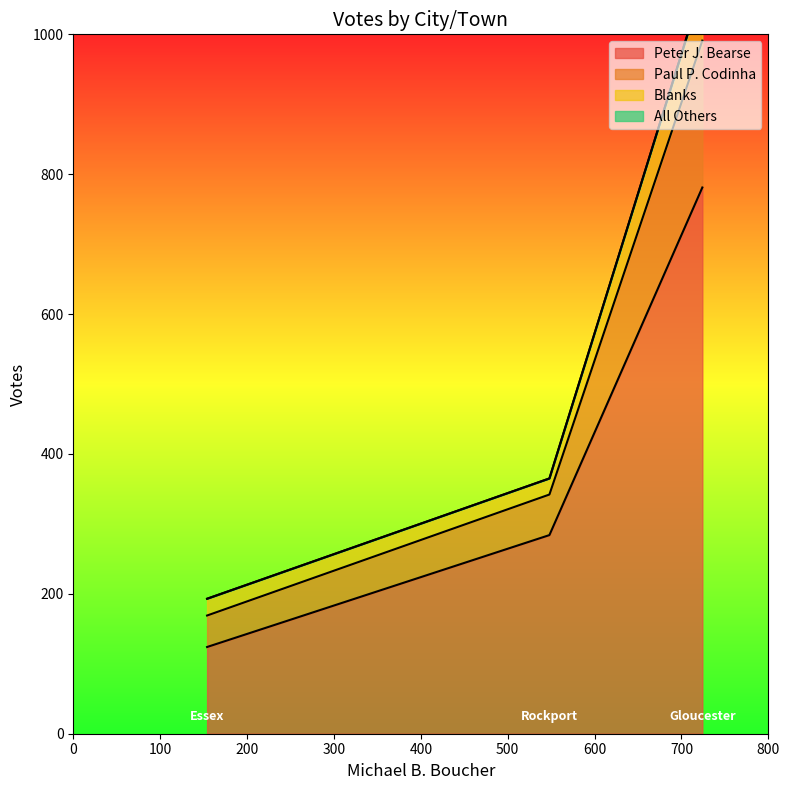

Reading right to left, what are all the values shown in this chart?

Peter J. Bearse: Rockport=284	Gloucester=781	Essex=124
Paul P. Codinha: Rockport=58	Gloucester=210	Essex=45
Blanks: Rockport=23	Gloucester=77	Essex=24
All Others: Rockport=0	Gloucester=0	Essex=0